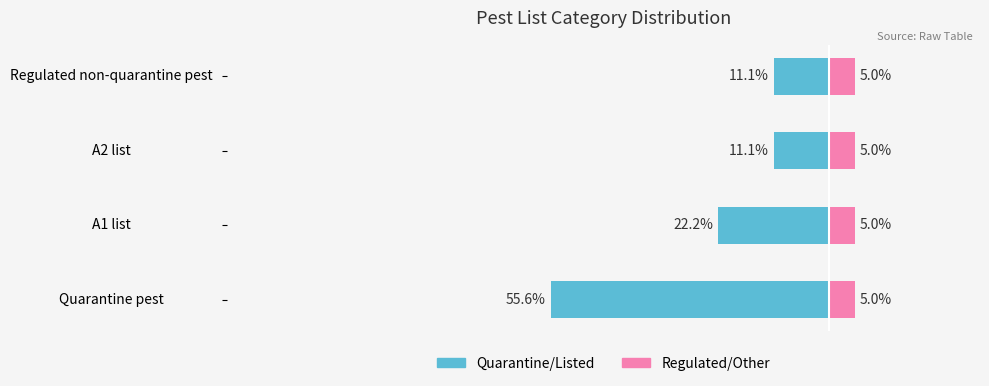

What is the sum of the Quarantine/Listed values at A1 list and A2 list?

-33.3